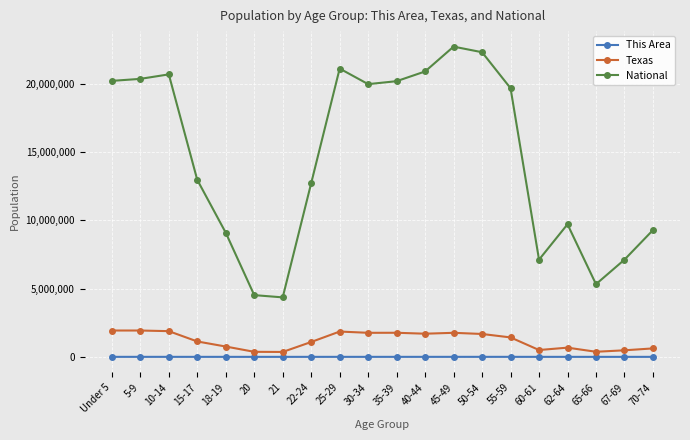

The value of National at 30-34 is 27151875. True or false?

False